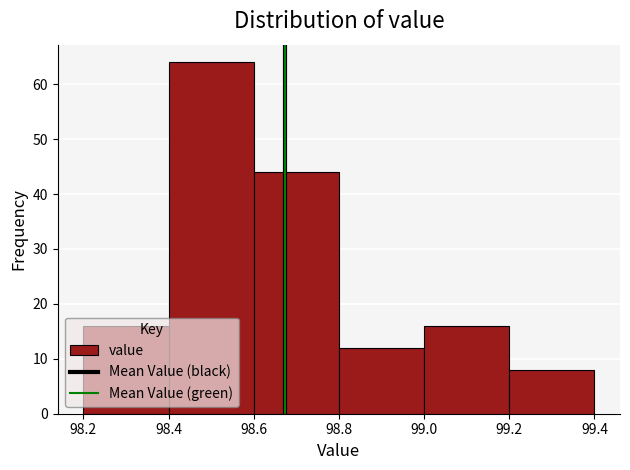

Over which range of the x-axis is the bar tallest?

98.4 to 98.6